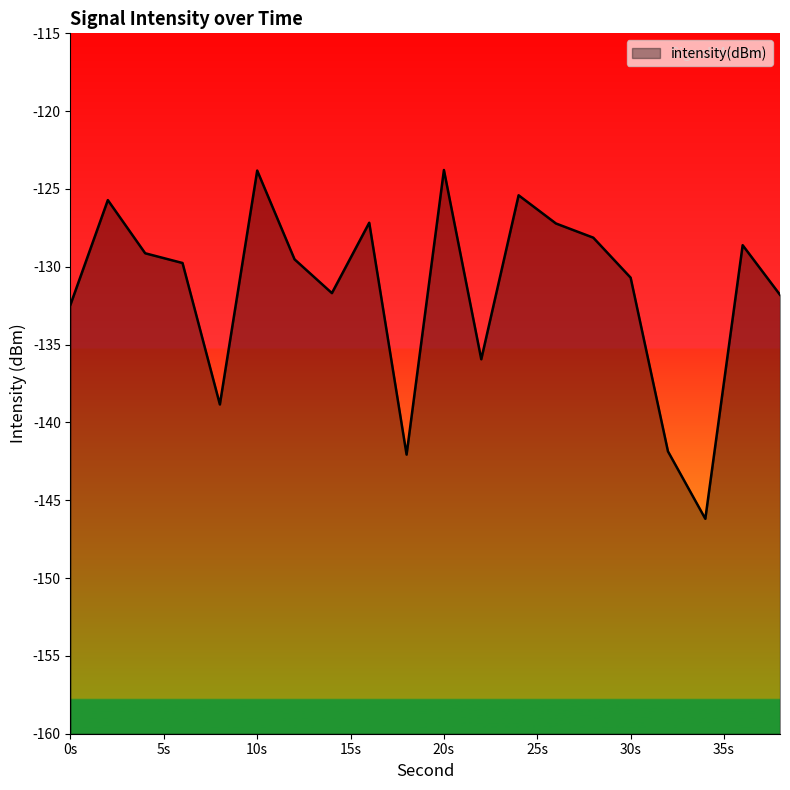

Does the chart display data point markers on the line(s)?

No